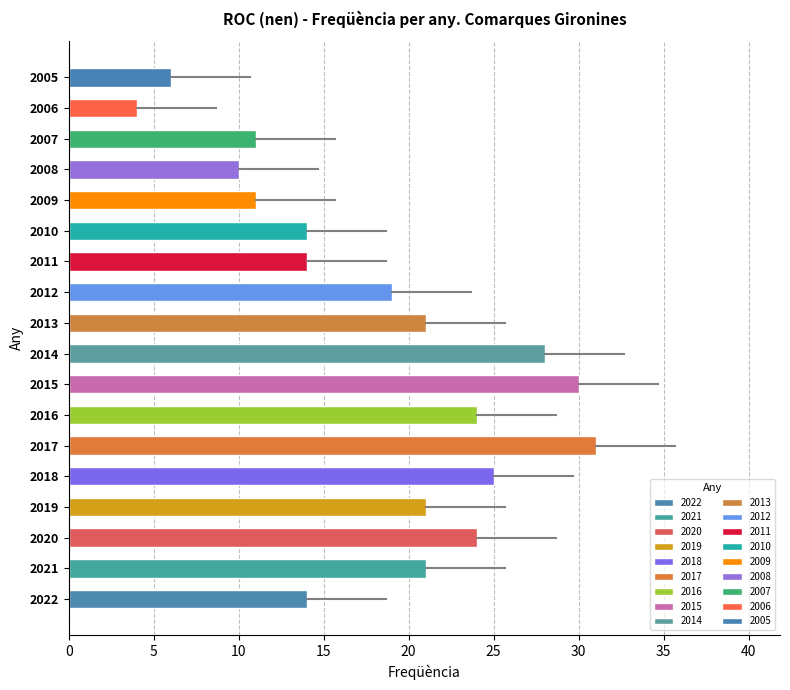

How many data points are less than 21?

9